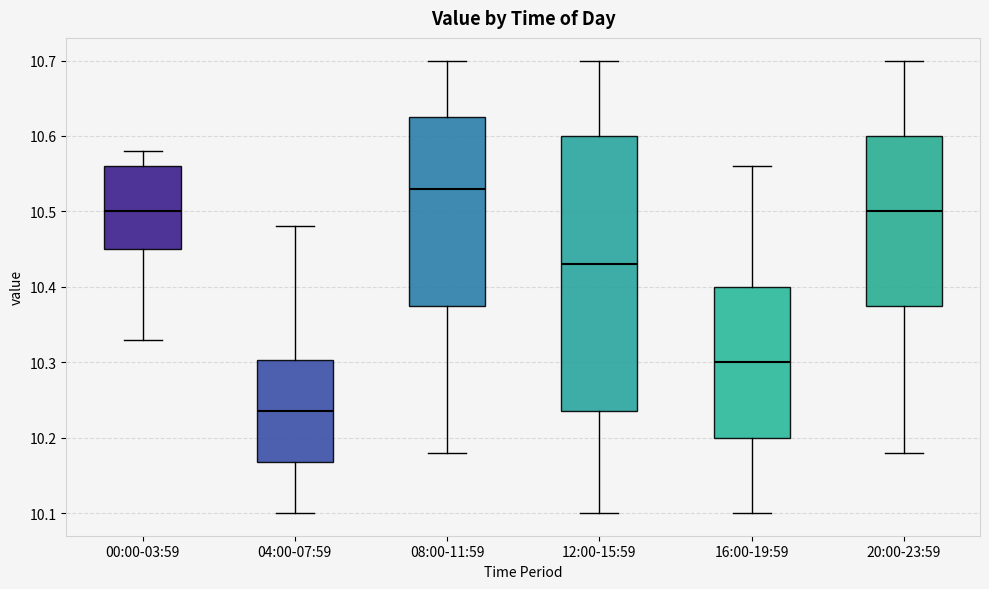

Reading left to right, transcribe this box plot: for each box, give where its median line is, the range the box spans, and where its two whiskers end, as read against the y-axis. The values are not printed on the chart, so give them approximately, as read against the axis.

00:00-03:59: median 10.50, box 10.45 to 10.56, whiskers 10.33 to 10.58
04:00-07:59: median 10.24, box 10.17 to 10.30, whiskers 10.10 to 10.48
08:00-11:59: median 10.53, box 10.38 to 10.63, whiskers 10.18 to 10.70
12:00-15:59: median 10.43, box 10.24 to 10.60, whiskers 10.10 to 10.70
16:00-19:59: median 10.30, box 10.20 to 10.40, whiskers 10.10 to 10.56
20:00-23:59: median 10.50, box 10.38 to 10.60, whiskers 10.18 to 10.70